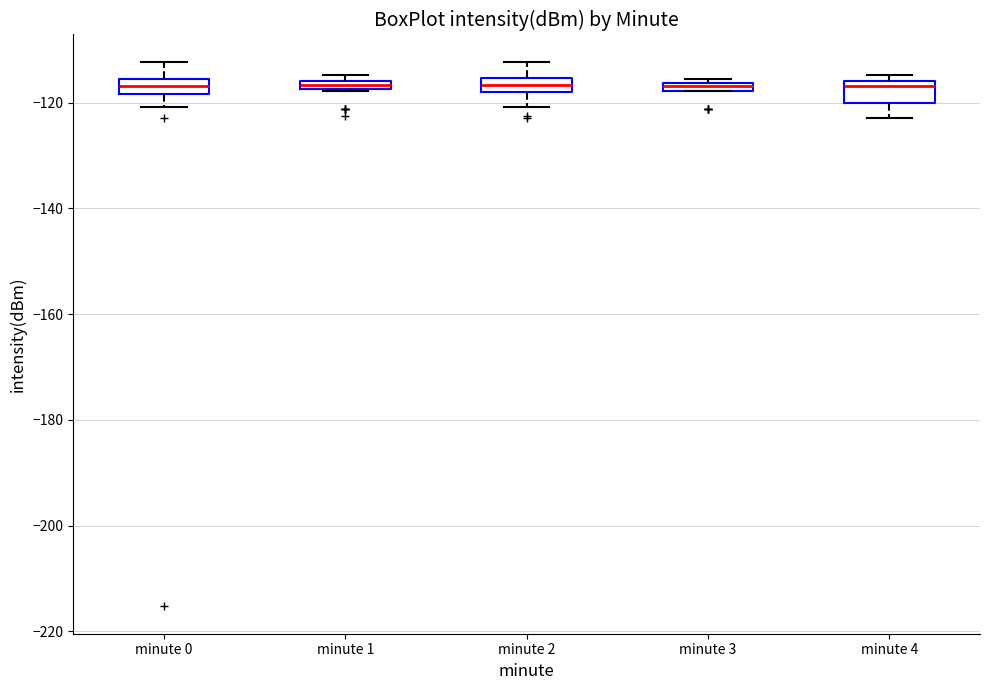

Where is the lower edge of the box for minute 1 on the y-axis? The values are not printed on the chart, so give them approximately, as read against the axis.

-118